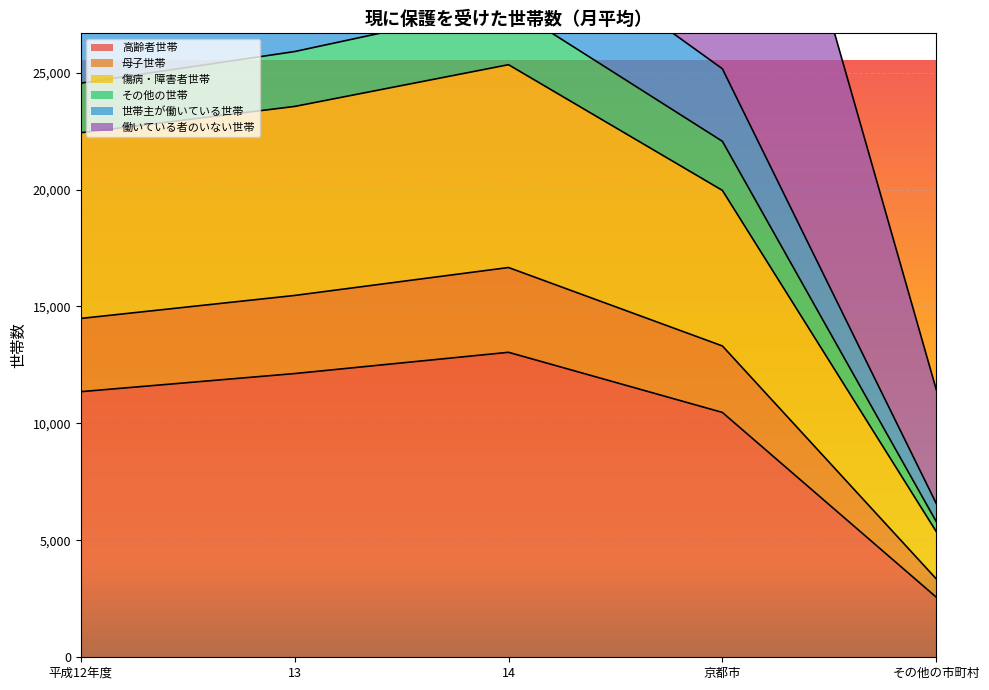

What is the label of the 5th point from the right?

平成12年度